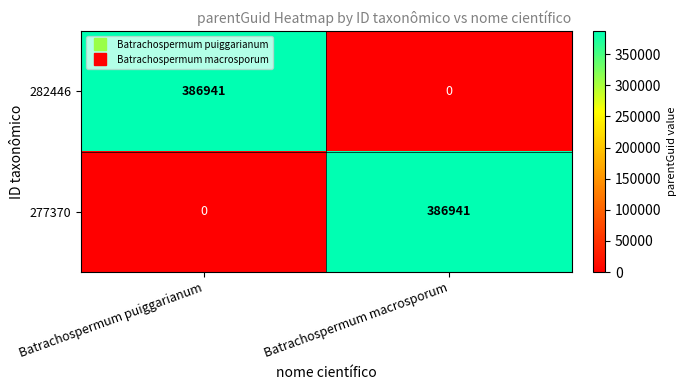

What is the total value across all series at Batrachospermum macrosporum?

386941